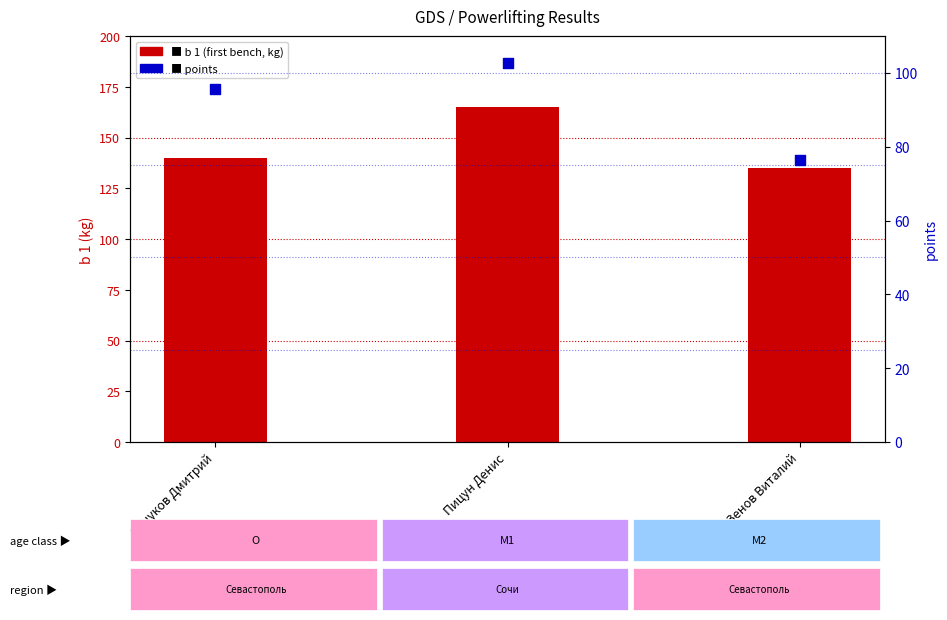

Which series reaches the maximum Y coordinate?

b 1 (first bench)